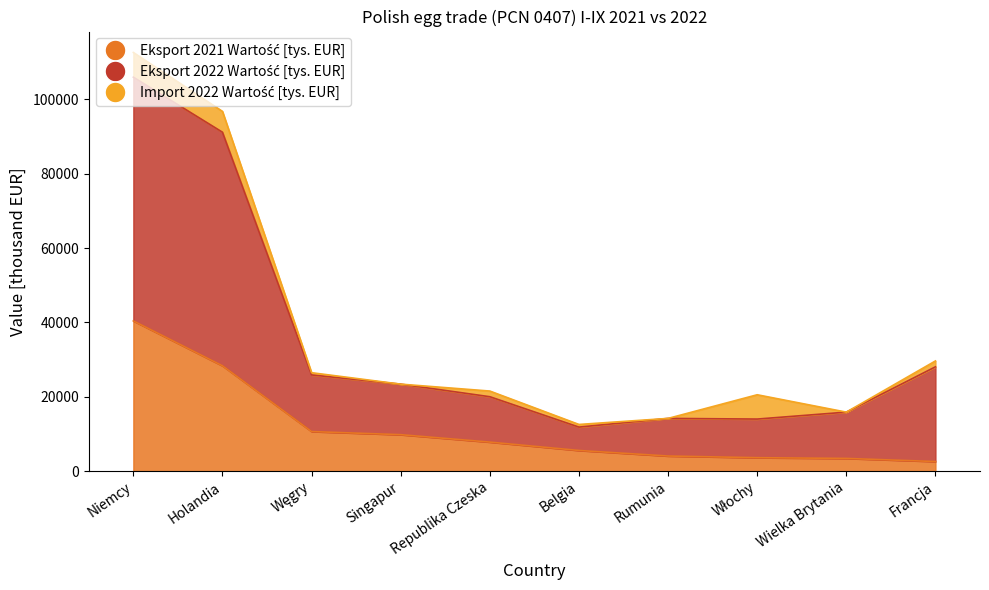

Does the chart display data point markers on the line(s)?

No